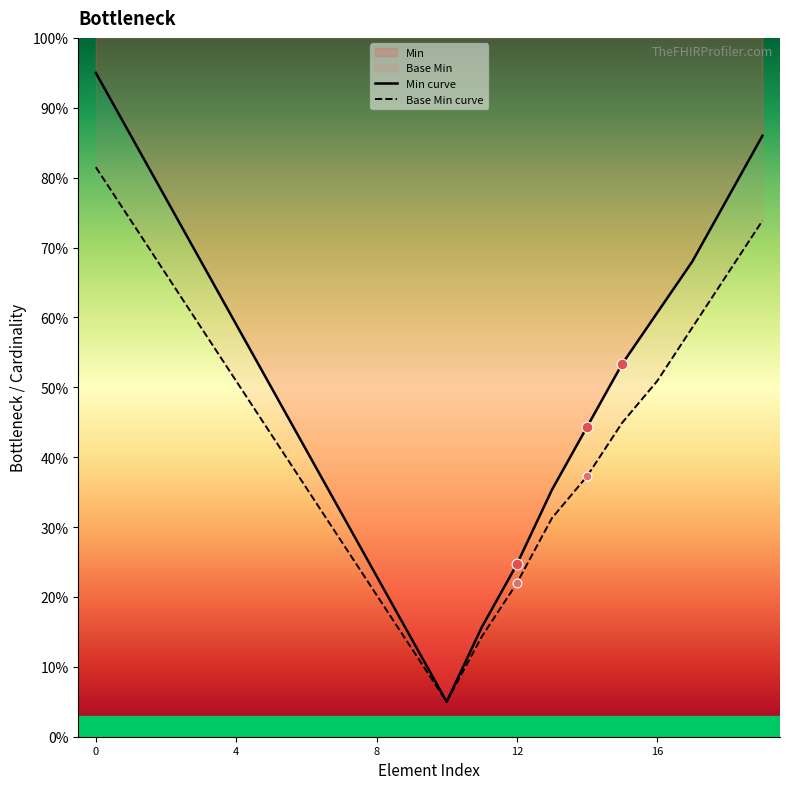

Which series has the largest total across all categories?

Min curve